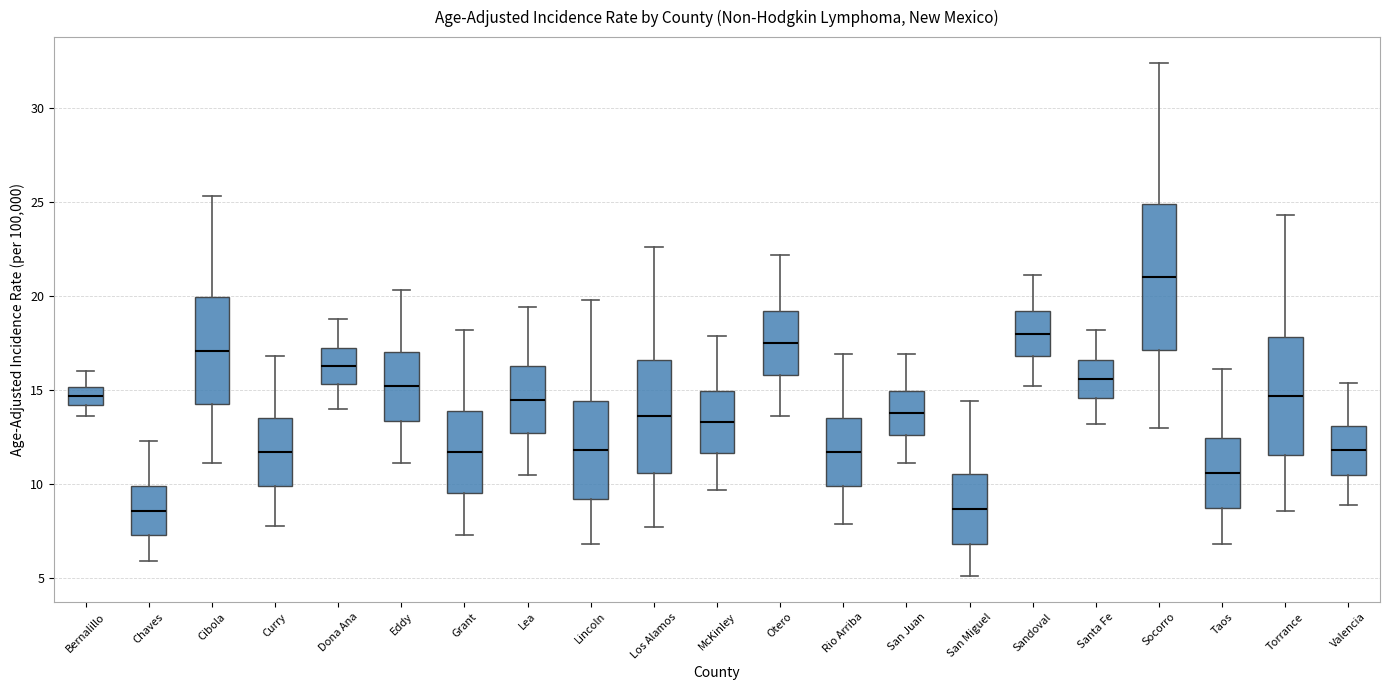

Reading left to right, read every box against the y-axis: the position of its median line, the range the box covers, and the ends of its whiskers. The values are not printed on the chart, so give them approximately, as read against the axis.

Bernalillo: median 14.5, box 14.0 to 15.0, whiskers 13.5 to 16.0
Chaves: median 8.5, box 7.5 to 10.0, whiskers 6.0 to 12.5
Cibola: median 17.0, box 14.5 to 20.0, whiskers 11.0 to 25.5
Curry: median 11.5, box 10.0 to 13.5, whiskers 8.0 to 17.0
Dona Ana: median 16.5, box 15.5 to 17.5, whiskers 14.0 to 19.0
Eddy: median 15.0, box 13.5 to 17.0, whiskers 11.0 to 20.5
Grant: median 11.5, box 9.5 to 14.0, whiskers 7.5 to 18.0
Lea: median 14.5, box 12.5 to 16.5, whiskers 10.5 to 19.5
Lincoln: median 12.0, box 9.0 to 14.5, whiskers 7.0 to 20.0
Los Alamos: median 13.5, box 10.5 to 16.5, whiskers 7.5 to 22.5
McKinley: median 13.5, box 11.5 to 15.0, whiskers 9.5 to 18.0
Otero: median 17.5, box 16.0 to 19.0, whiskers 13.5 to 22.0
Rio Arriba: median 11.5, box 10.0 to 13.5, whiskers 8.0 to 17.0
San Juan: median 14.0, box 12.5 to 15.0, whiskers 11.0 to 17.0
San Miguel: median 8.5, box 7.0 to 10.5, whiskers 5.0 to 14.5
Sandoval: median 18.0, box 17.0 to 19.0, whiskers 15.0 to 21.0
Santa Fe: median 15.5, box 14.5 to 16.5, whiskers 13.0 to 18.0
Socorro: median 21.0, box 17.0 to 25.0, whiskers 13.0 to 32.5
Taos: median 10.5, box 8.5 to 12.5, whiskers 7.0 to 16.0
Torrance: median 14.5, box 11.5 to 18.0, whiskers 8.5 to 24.5
Valencia: median 12.0, box 10.5 to 13.0, whiskers 9.0 to 15.5